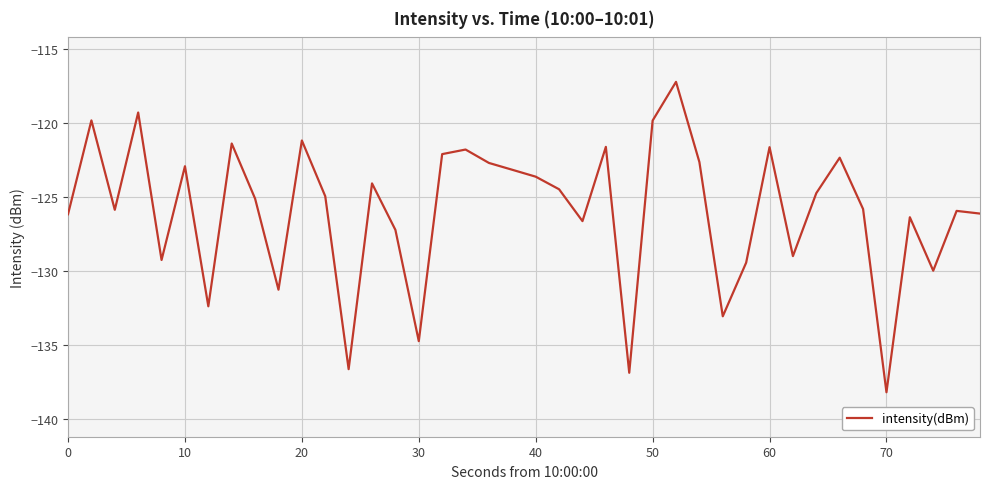

What is the maximum value shown in the chart?

-117.2